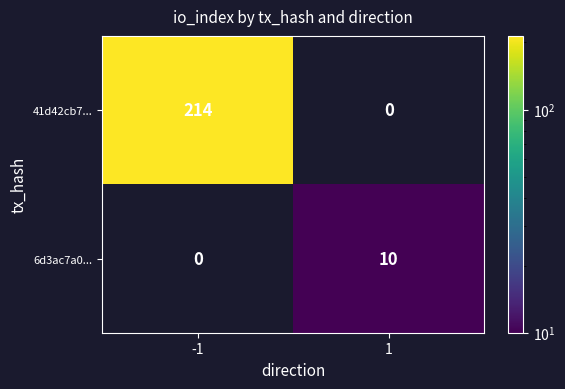

Read the 6d3ac7a0... value at 1, to the nearest 10.

10